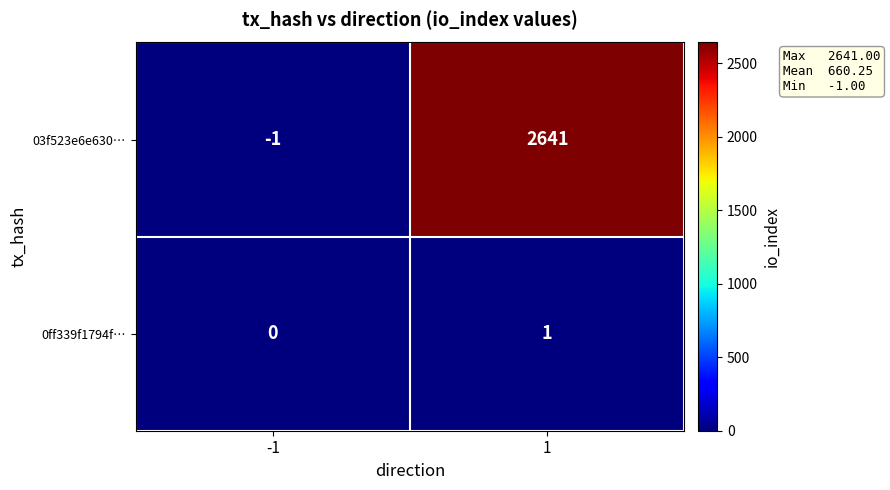

What is the total value across all series at -1?

-1